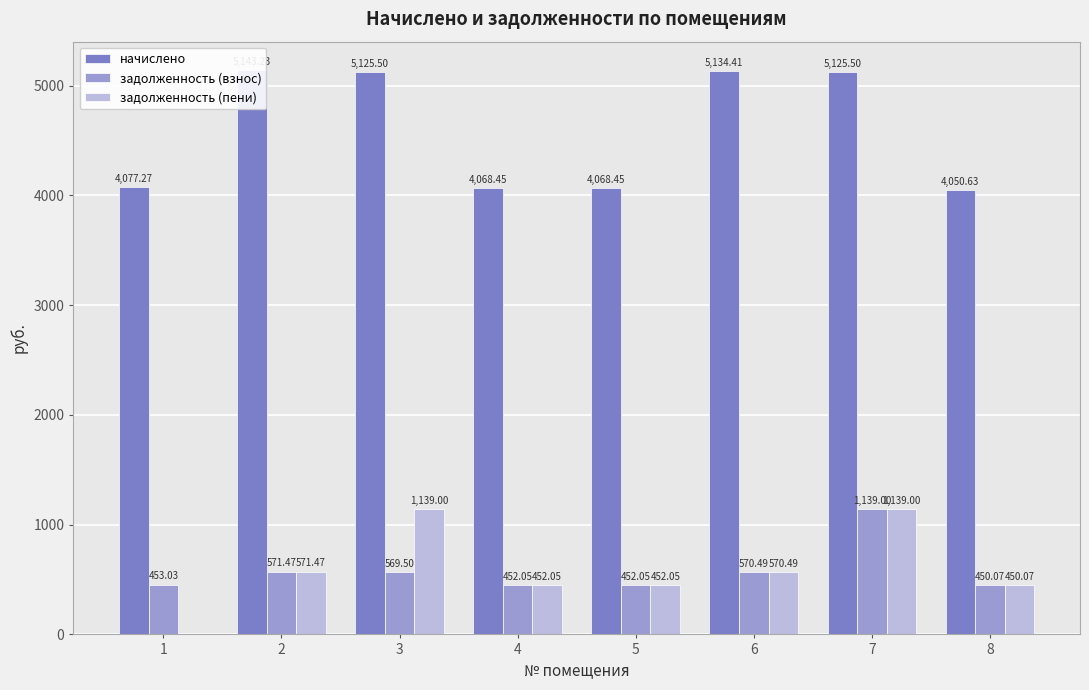

How many bars are there in each group?

3